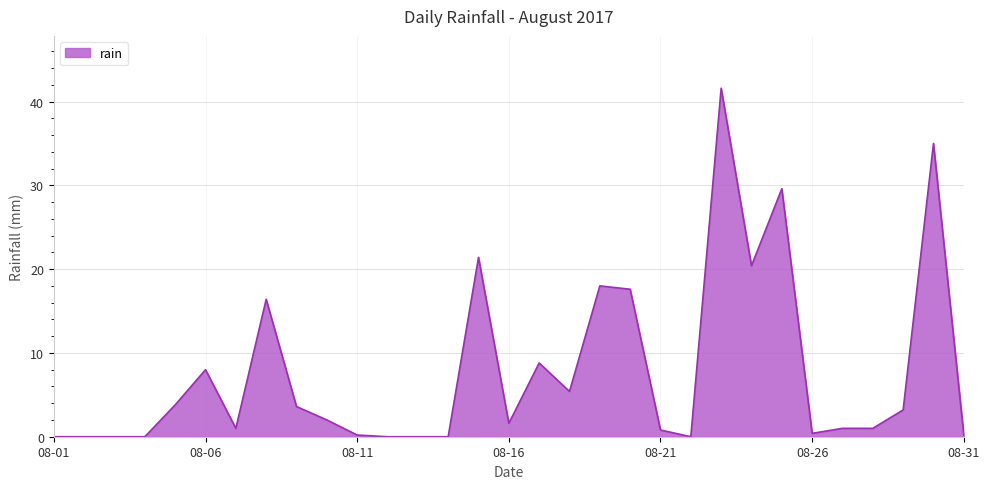

What is the difference between the maximum and minimum values?

41.6